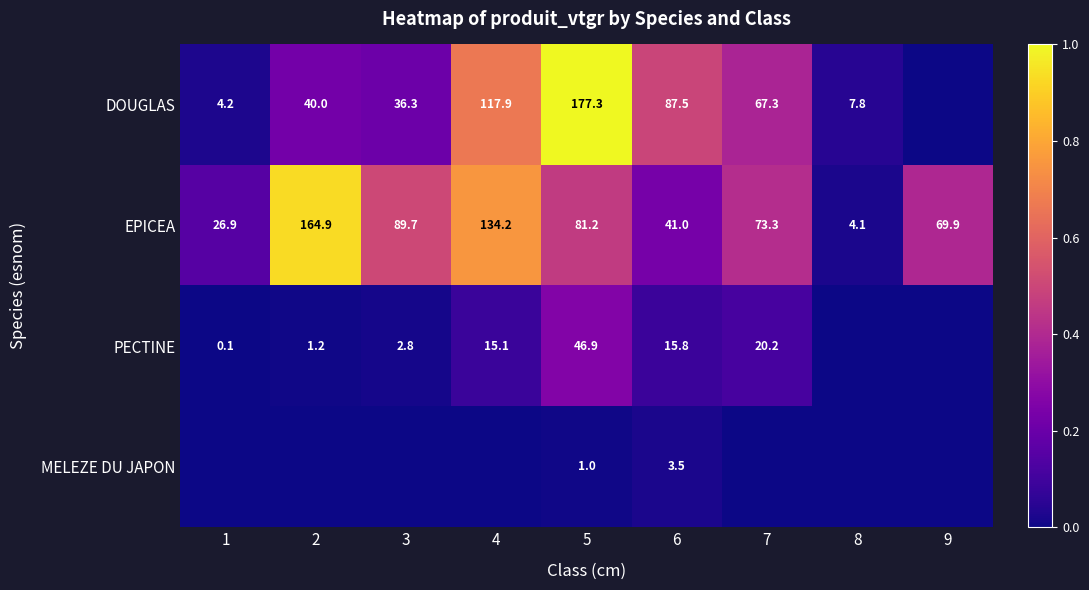

What is the total value across all series at 5?

306.4